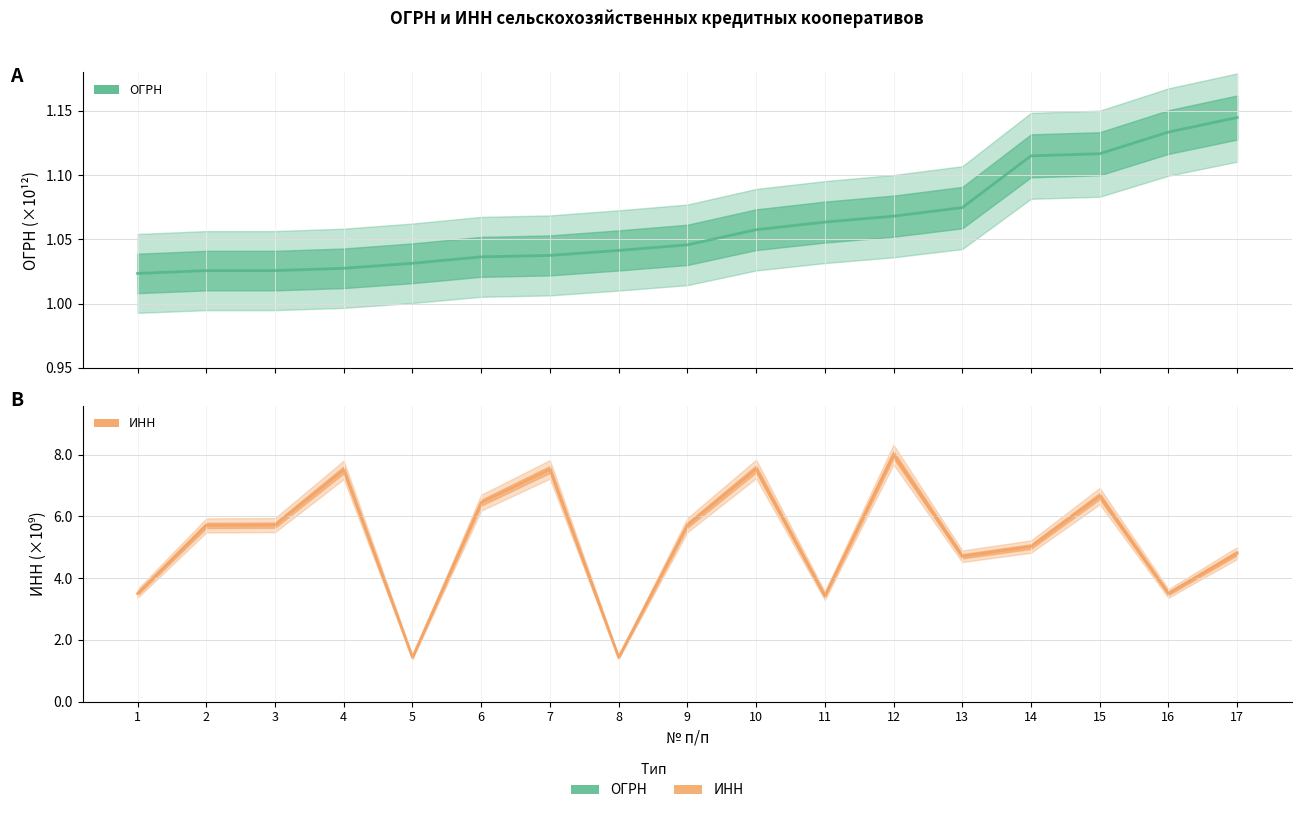

Reading left to right, transcribe all the data shown in this chart.

ОГРН: 1=1.0	2=1.0	3=1.0	4=1.0	5=1.0	6=1.0	7=1.0	8=1.0	9=1.0	10=1.1	11=1.1	12=1.1	13=1.1	14=1.1	15=1.1	16=1.1	17=1.1
ИНН: 1=3.5	2=5.7	3=5.7	4=7.5	5=1.4	6=6.4	7=7.5	8=1.4	9=5.7	10=7.5	11=3.4	12=8.0	13=4.7	14=5.0	15=6.7	16=3.5	17=4.8